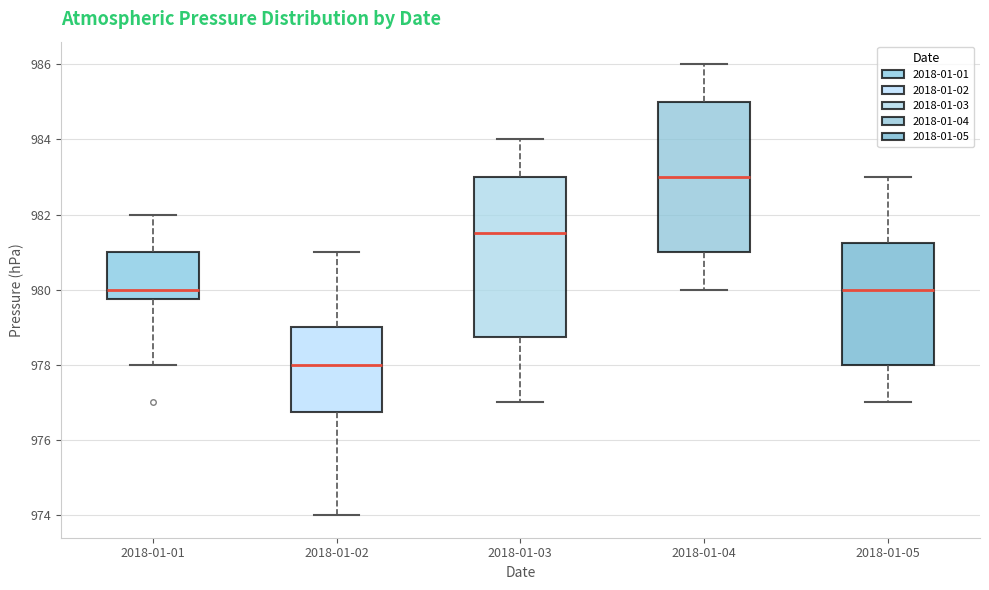

Which box has the highest median line?

2018-01-04